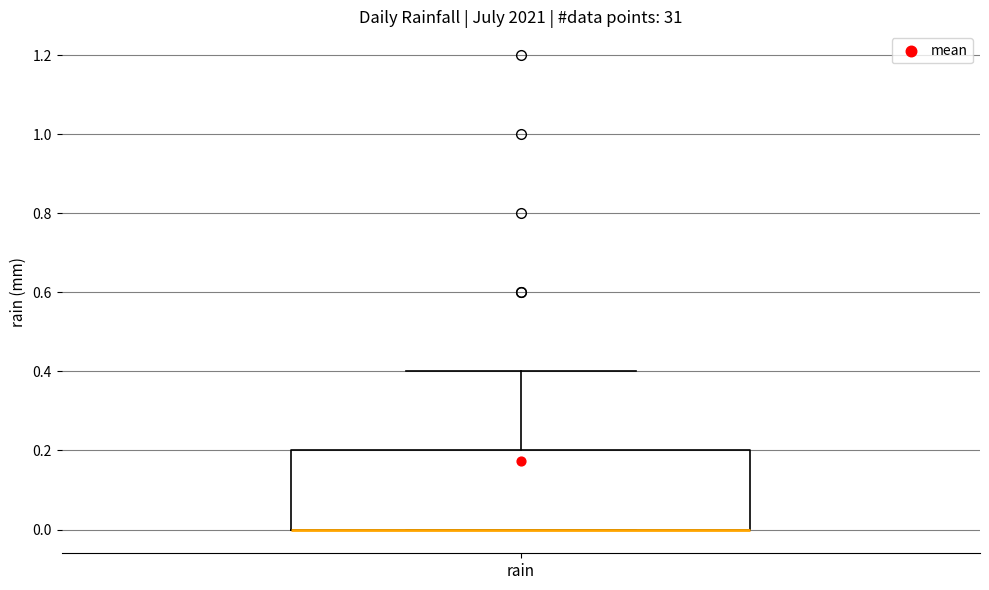

Transcribe this box plot: give where the median line is, the range the box spans, and where the two whiskers end, as read against the y-axis. The values are not printed on the chart, so give them approximately, as read against the axis.

median 0.0 (drawn on the box's lower edge), box 0.0 to 0.2, whiskers 0.0 to 0.4